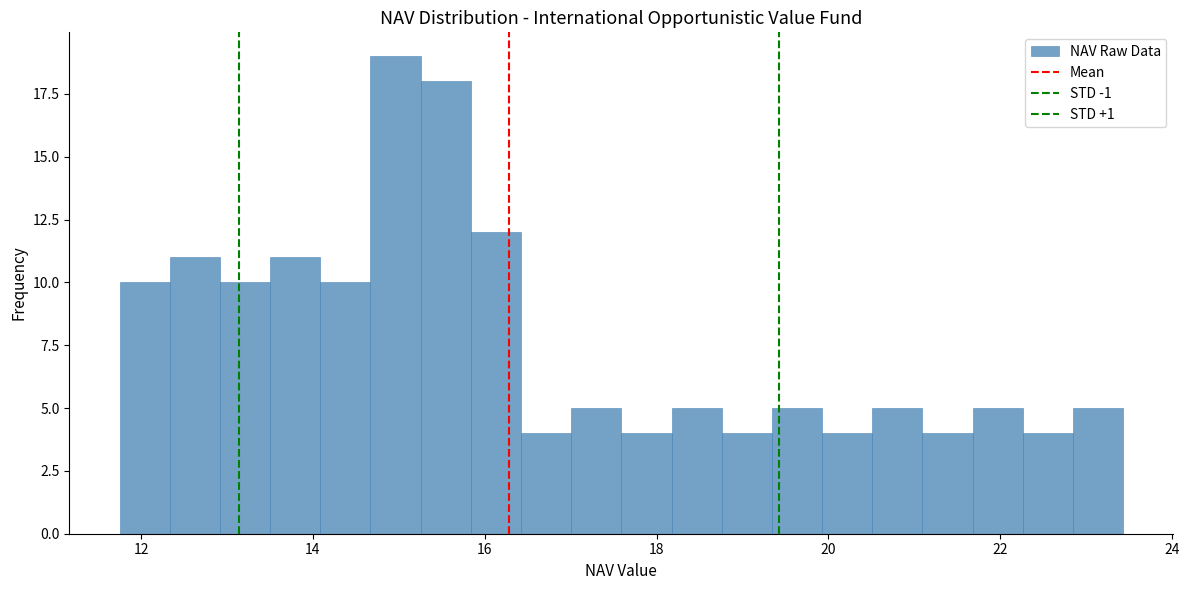

Read against the x-axis, roughly where is the centre of the tallest bar?

15.0